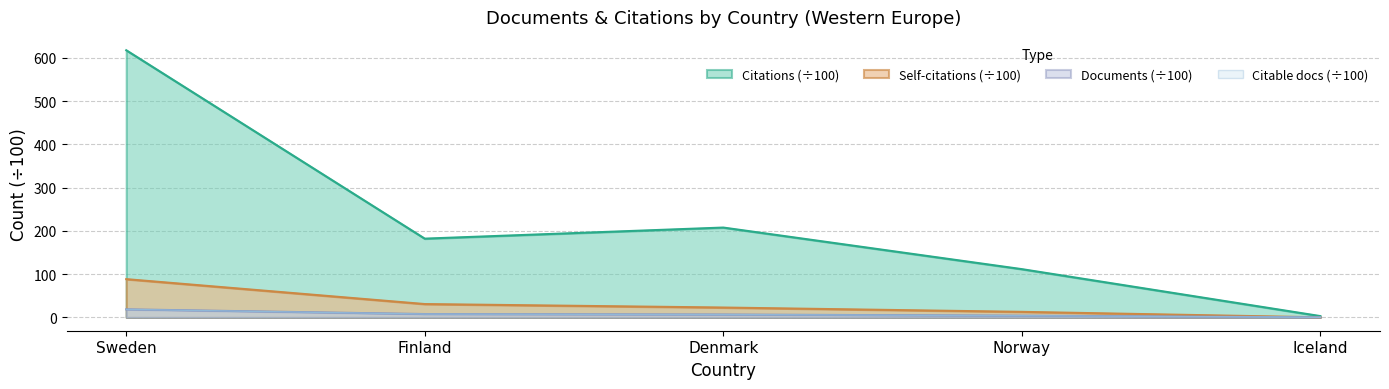

Rank the series at Iceland from lowest to highest value.

Self-citations, Documents, Citable documents, Citations